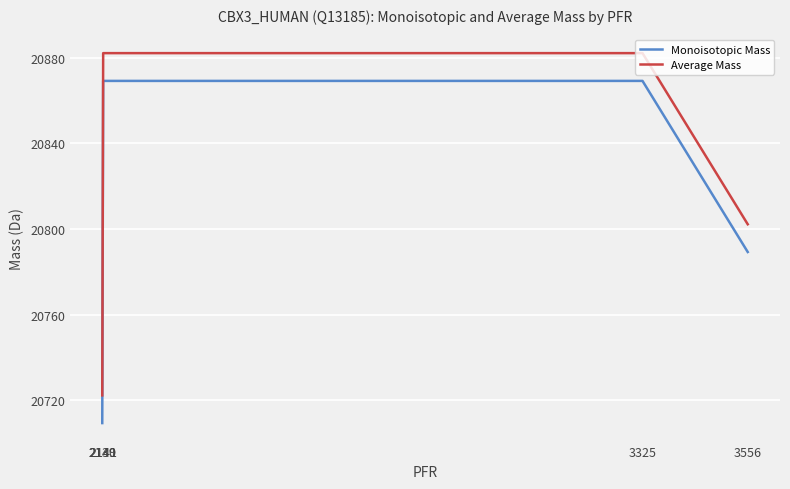

List the series in order of their peak value, lowest first.

Monoisotopic Mass, Average Mass